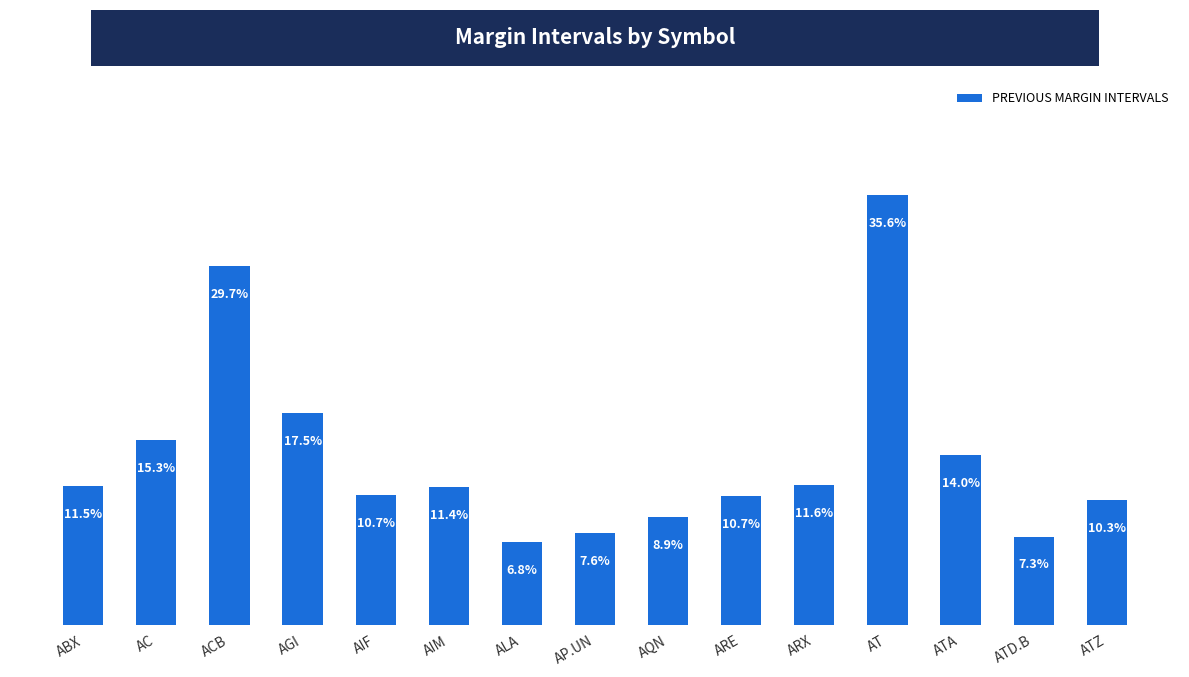

Does the chart contain any negative values?

No